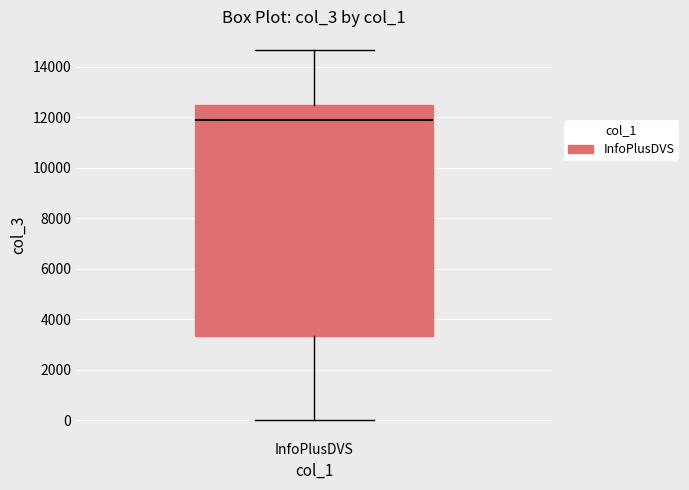

Where is the upper edge of the box for InfoPlusDVS on the y-axis? The values are not printed on the chart, so give them approximately, as read against the axis.

12400